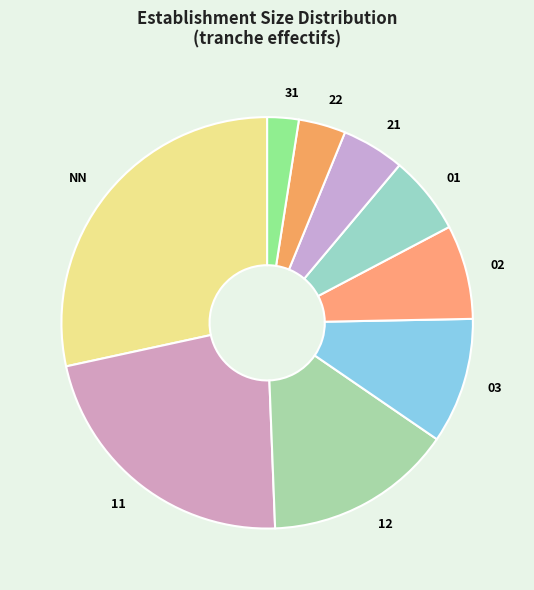

Does any single category account for the majority?

No